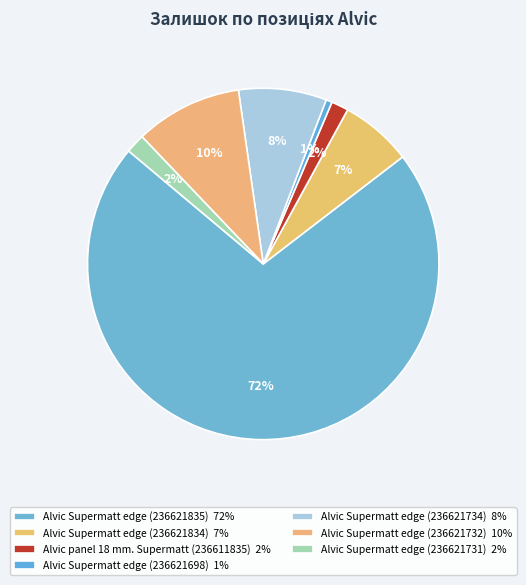

What is the ratio of the value at Alvic Supermatt edge (236621732) to the value at Alvic panel 18 mm. Supermatt (236611835)?

6.2